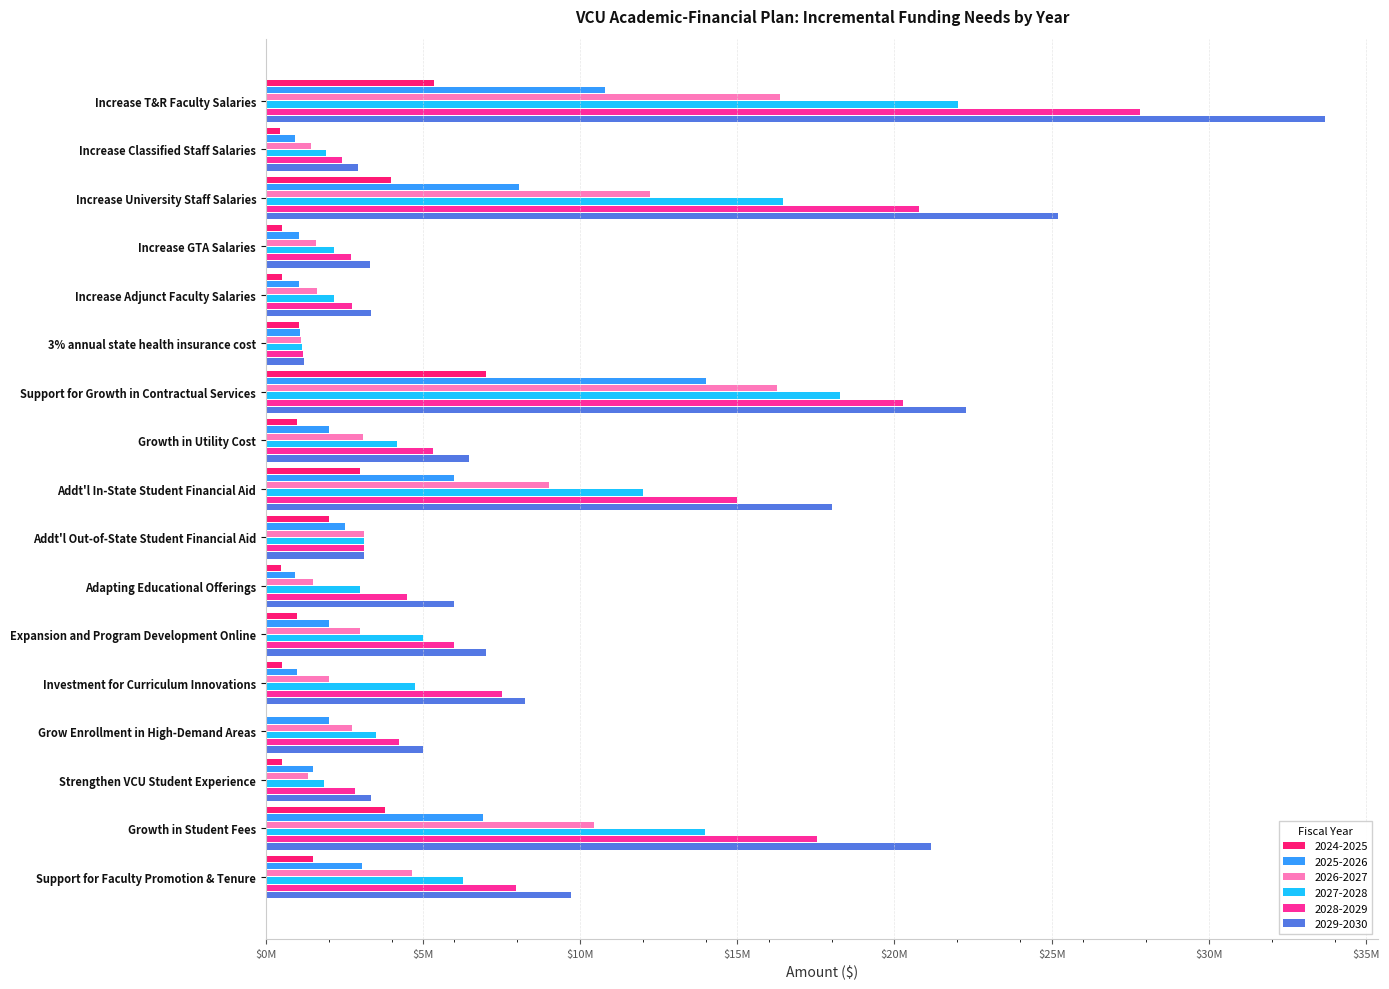

Between 3% annual state health insurance cost and Increase Classified Staff Salaries, which is larger?

3% annual state health insurance cost